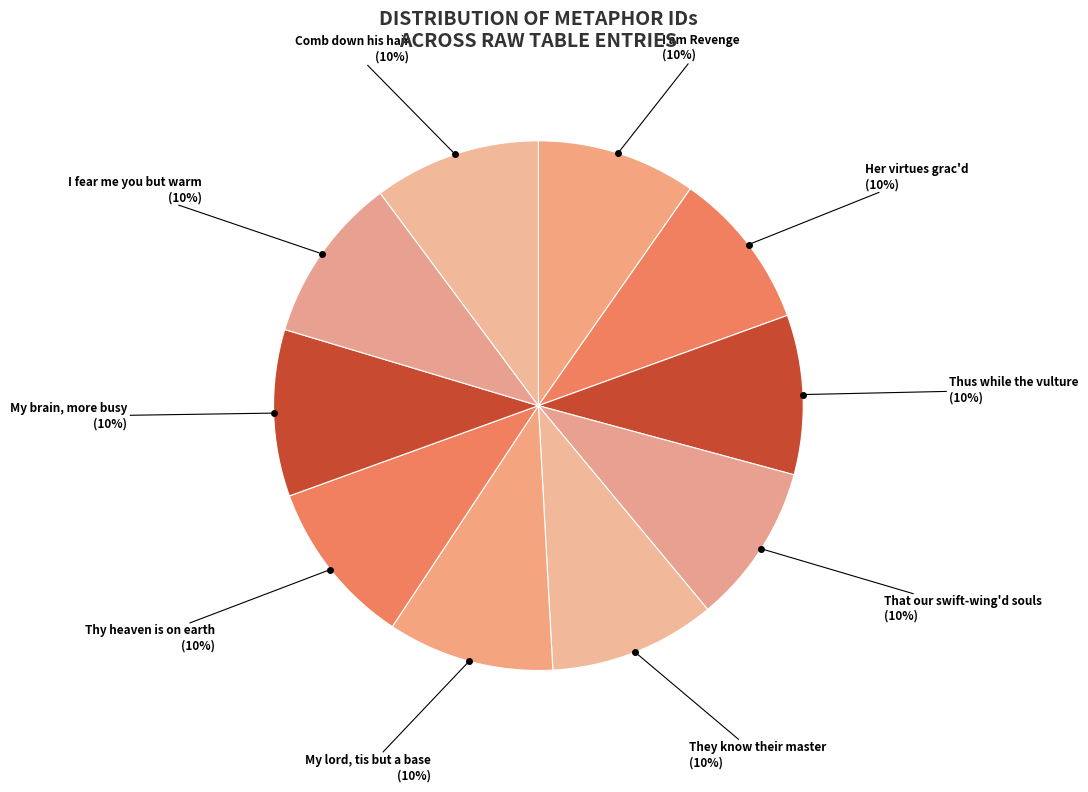

What is the ratio of the value at Her virtues grac'd to the value at Thy heaven is on earth?

1.0